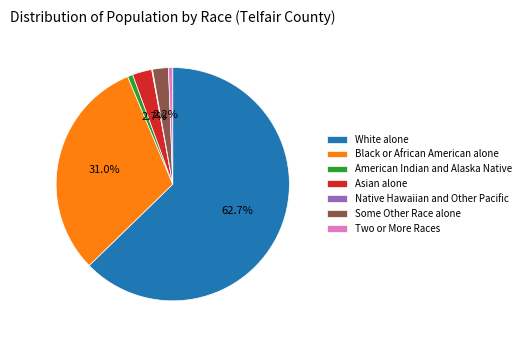

Do White alone and Some Other Race alone together represent more than half of the pie?

Yes